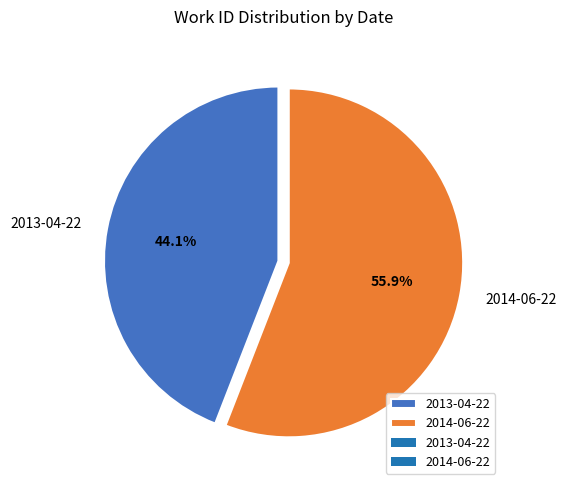

Which slice is the largest?

2014-06-22